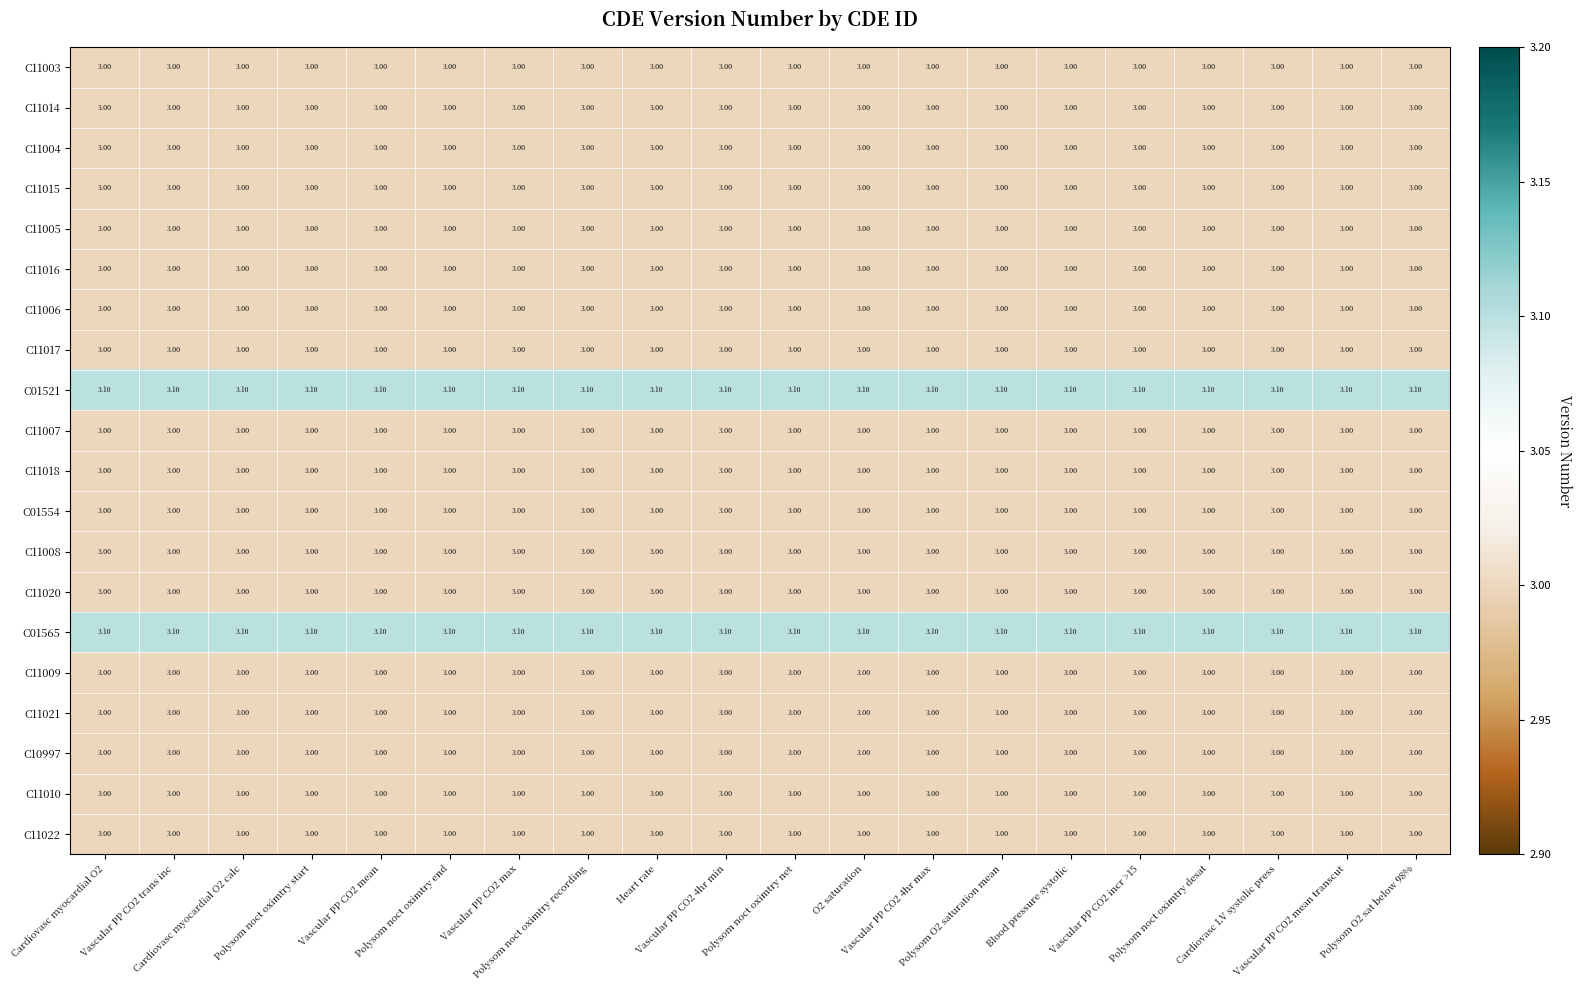

What is the total value across all series at Cardiovasc myocardial O2?

60.2